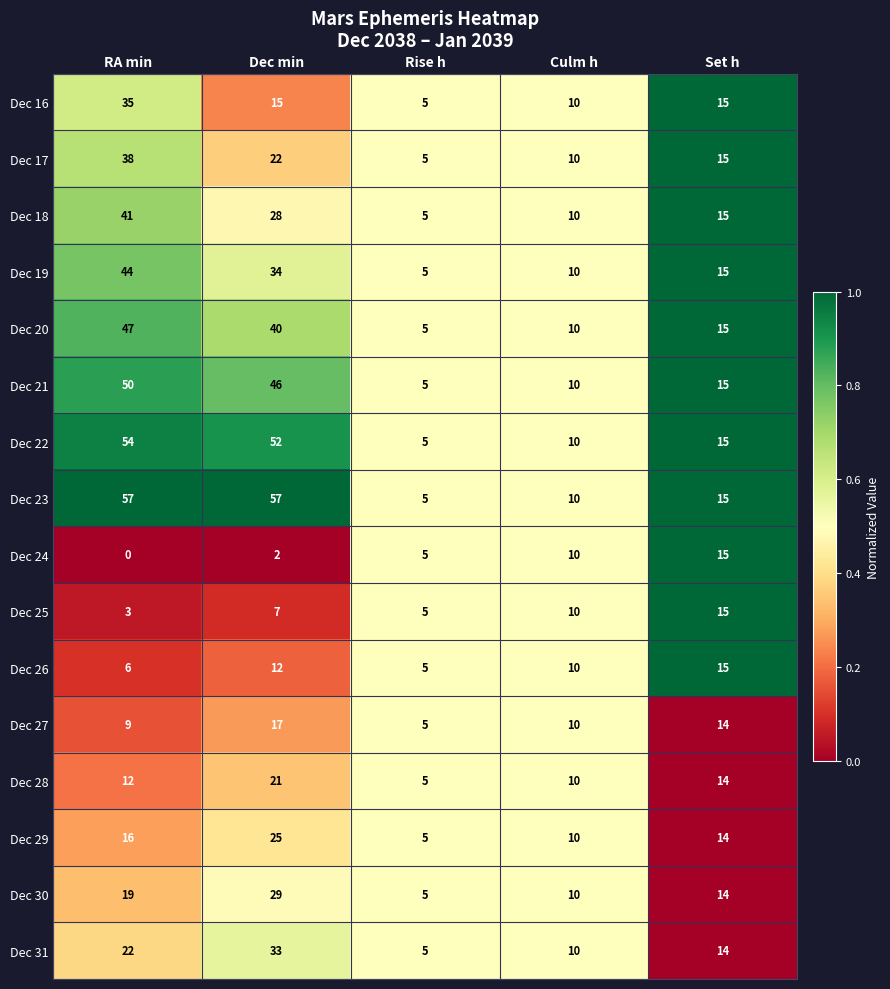

What is the difference between the maximum and minimum values in the Dec 21 series?

45